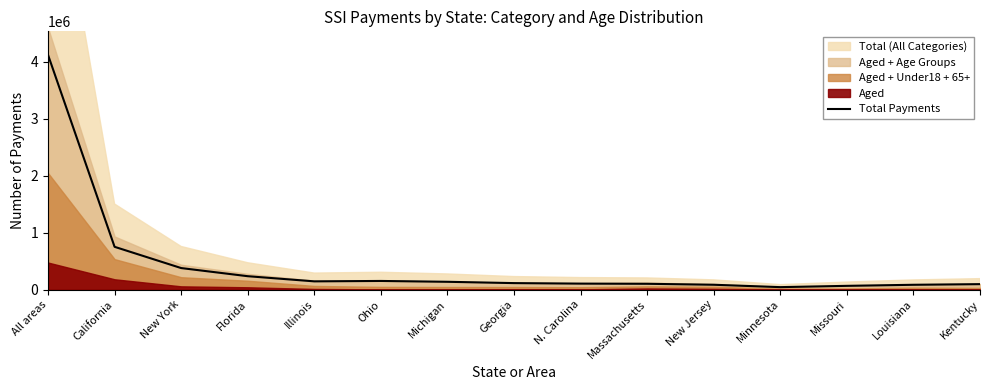

Approximately how many times larger is the value at Louisiana compared to Florida?

0.4